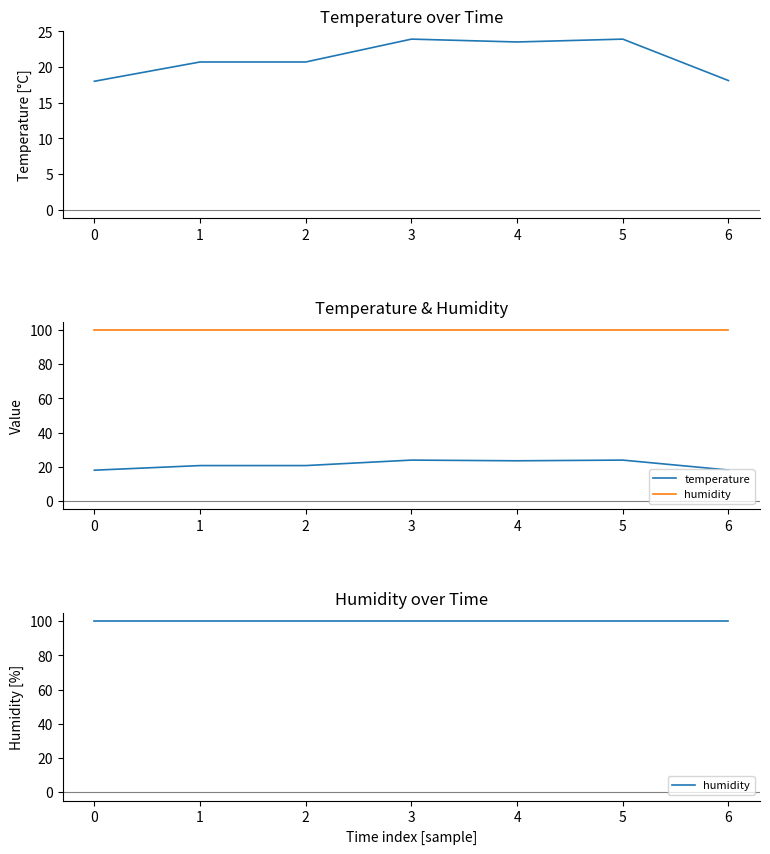

Reading left to right, transcribe all the data shown in this chart.

temperature: 18.0	20.7	20.7	23.9	23.5	23.9	18.1
humidity: 99.9	99.9	99.9	99.9	99.9	99.9	99.9